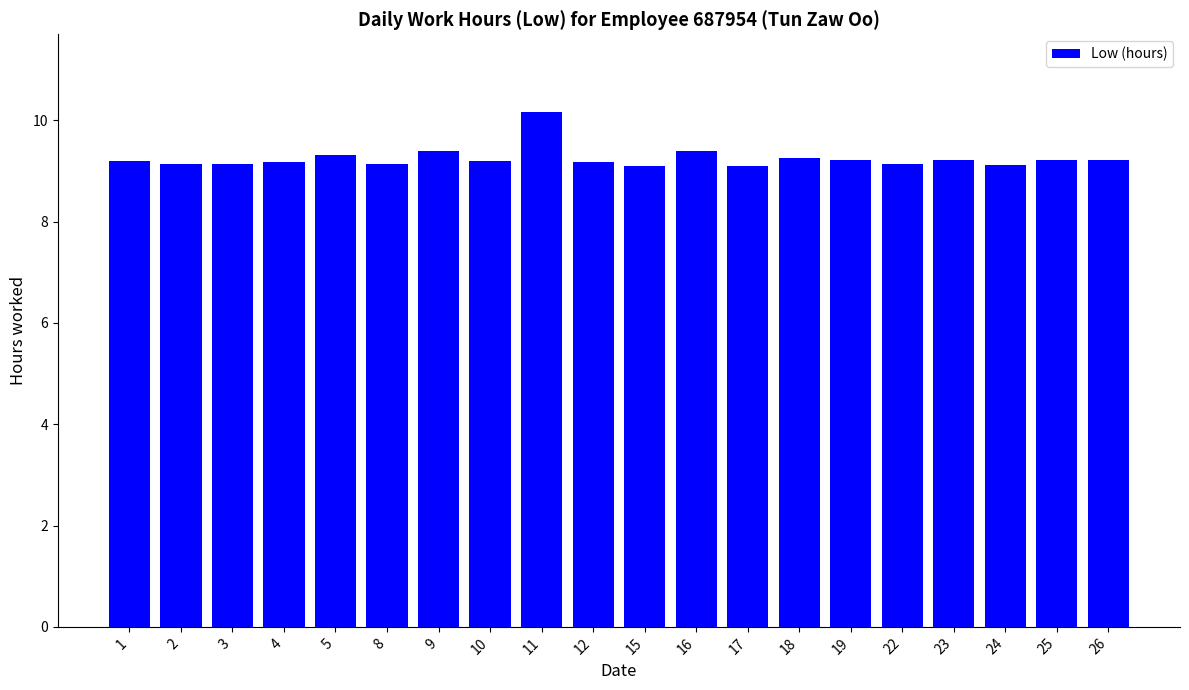

Is it true that the value at 23 is 14.5?

False